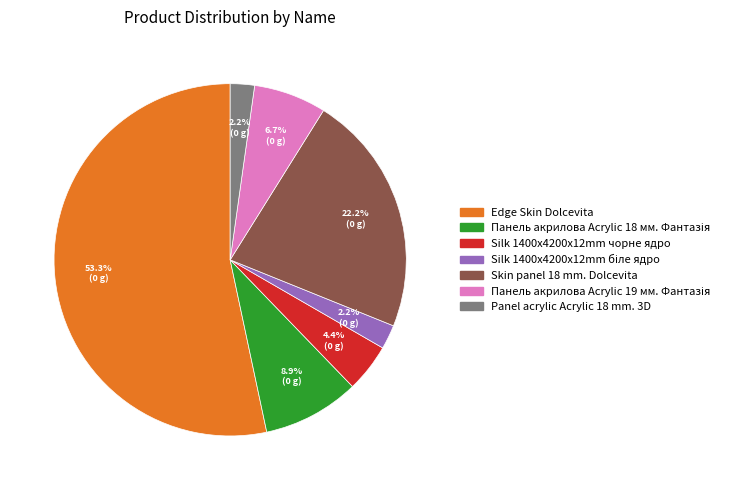

What percentage is NOT represented by Skin panel 18 mm. Dolcevita?

77.8%